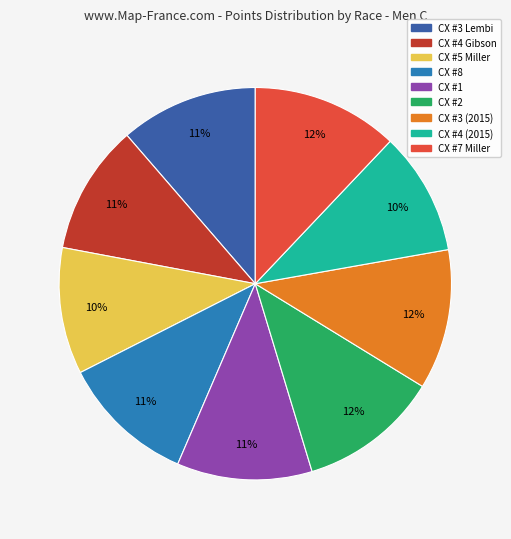

How many slices are in this pie chart?

9